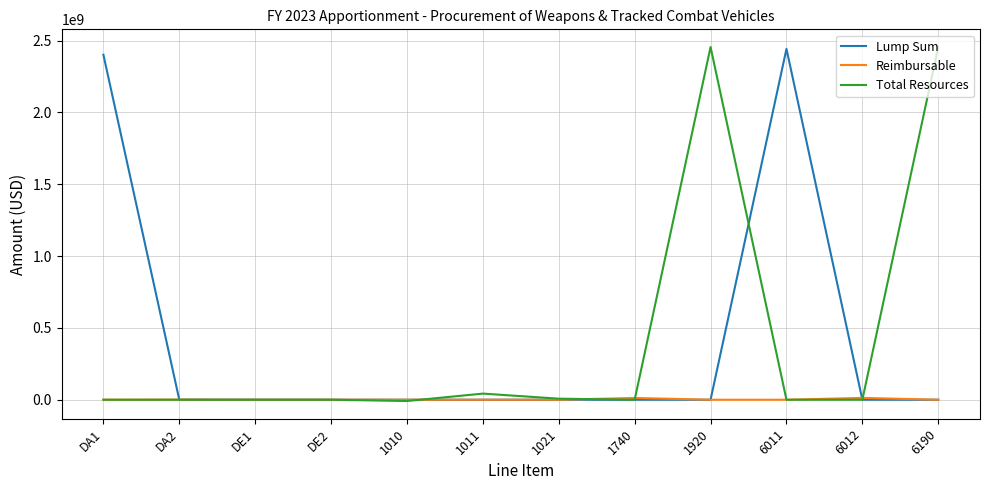

The value of Reimbursable at 1011 is 0. True or false?

True